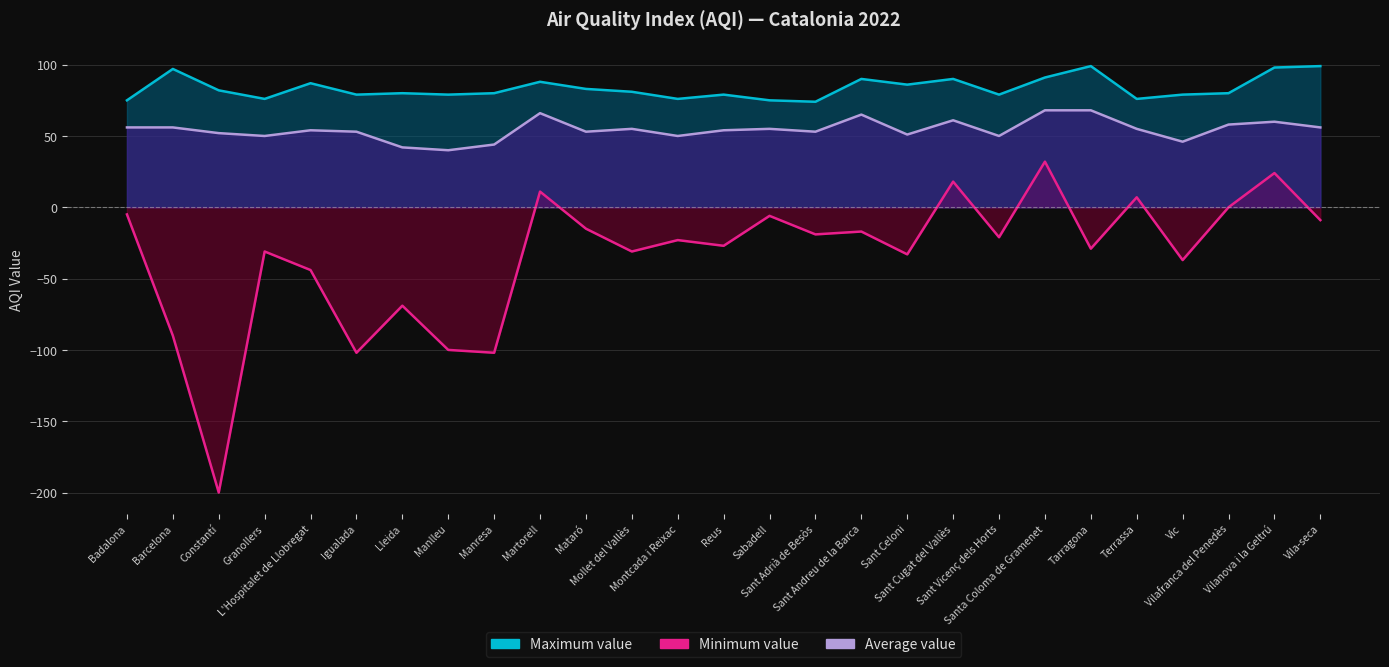

Is it true that Average value equals 61 at Sant Cugat del Vallès?

True